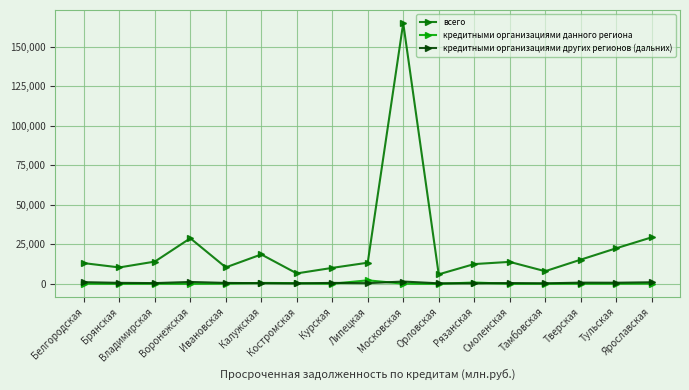

Which series has the largest total across all categories?

всего